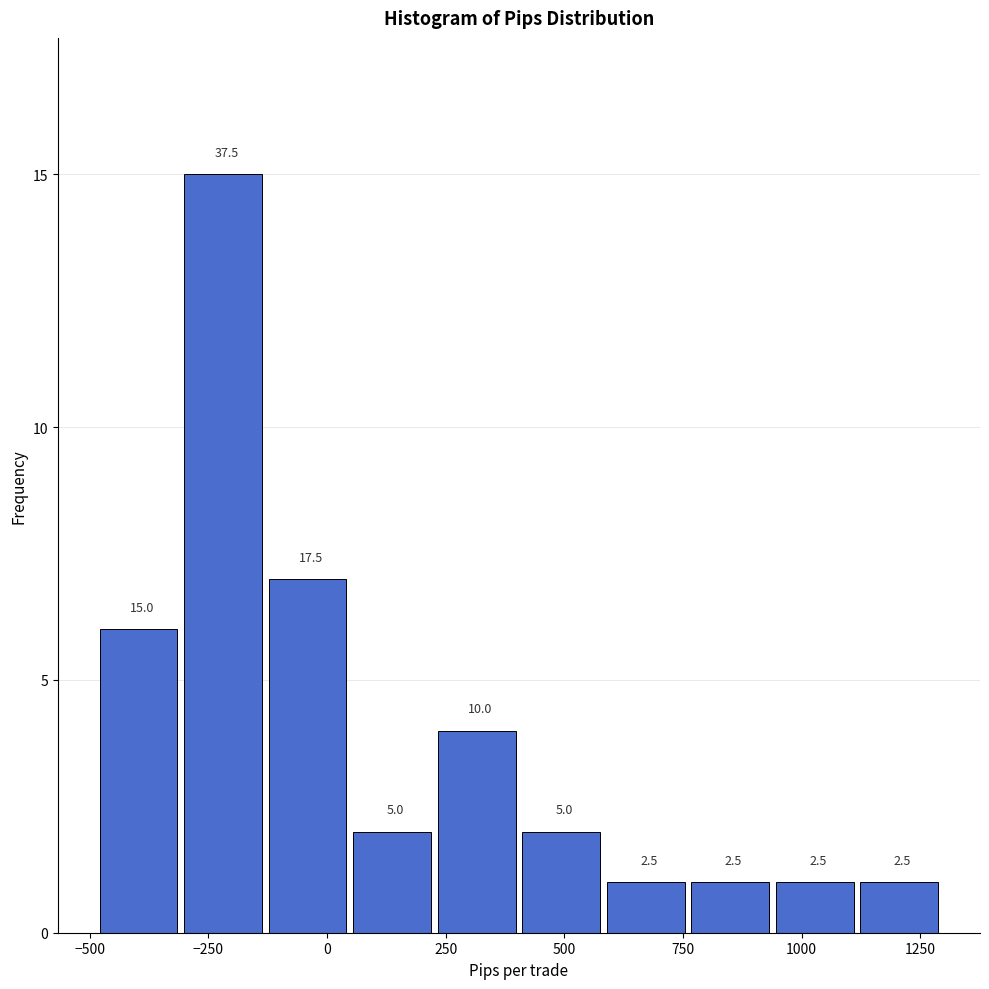

Around what value on the x-axis is the tallest bar? Give the approximate position of its centre, as read against the axis.

-200